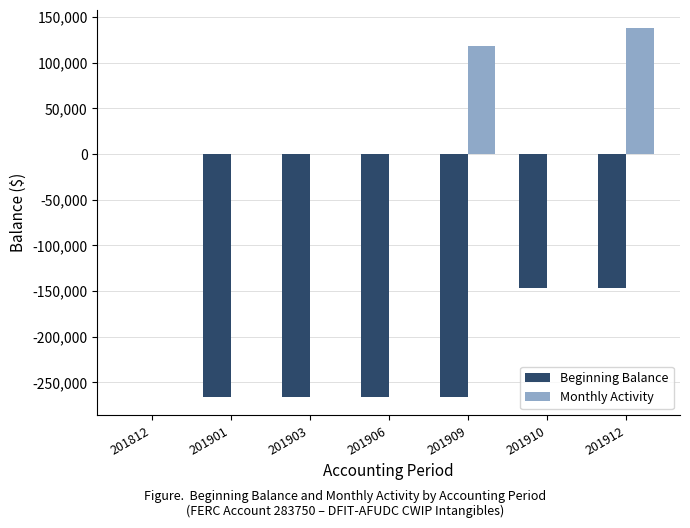

What is the sum of all Monthly Activity values?

256661.0